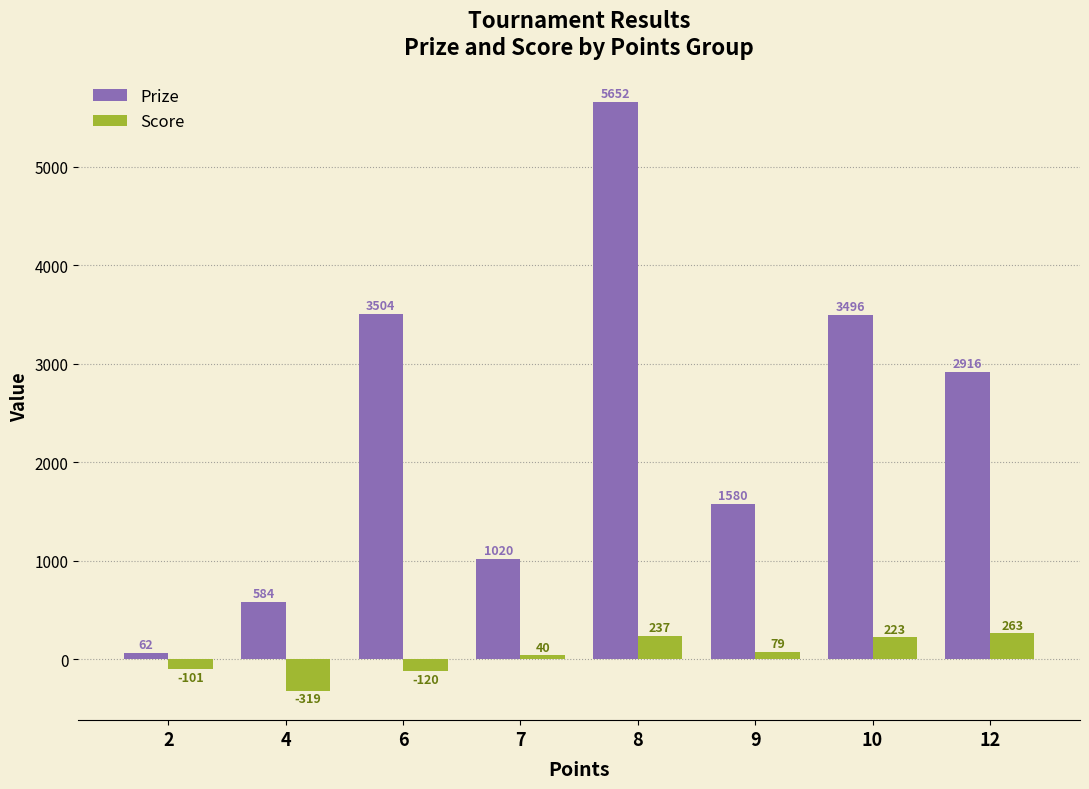

What is the difference between the second highest and second lowest values in the Score series?

357